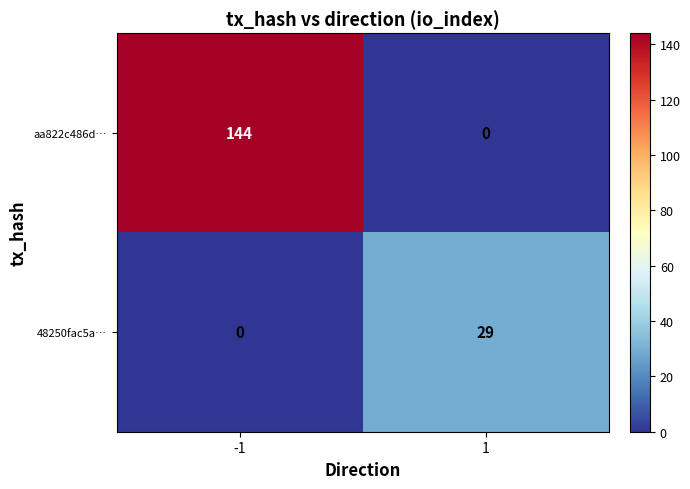

What is the difference between the highest and lowest values at 1?

29